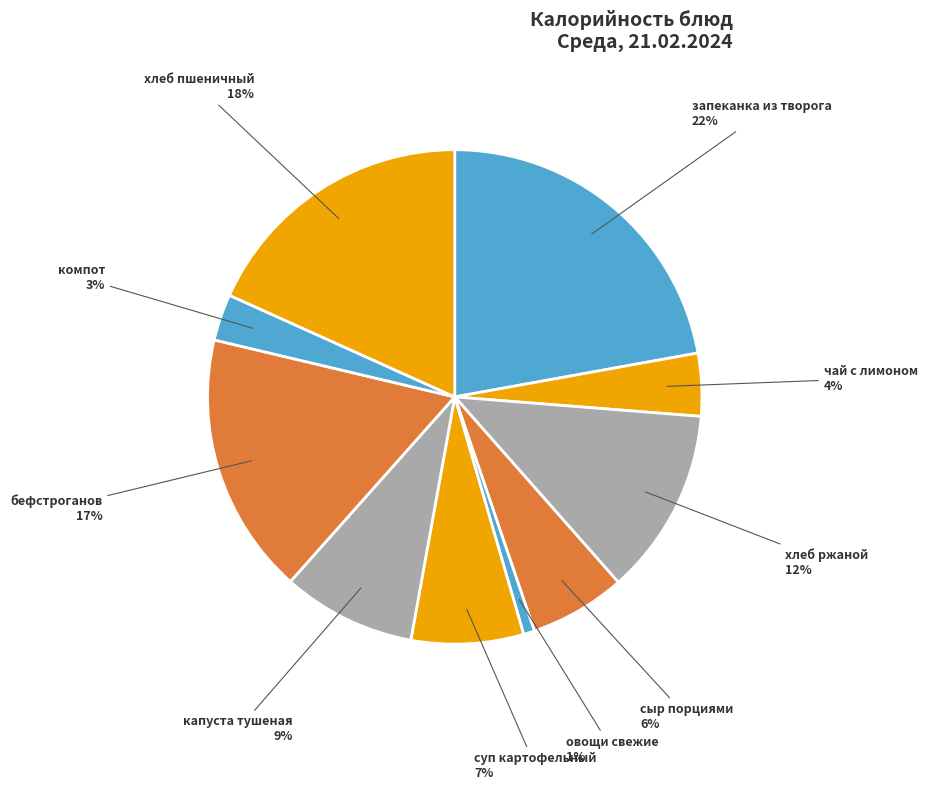

Between хлеб ржаной and чай с лимоном, which is larger?

хлеб ржаной